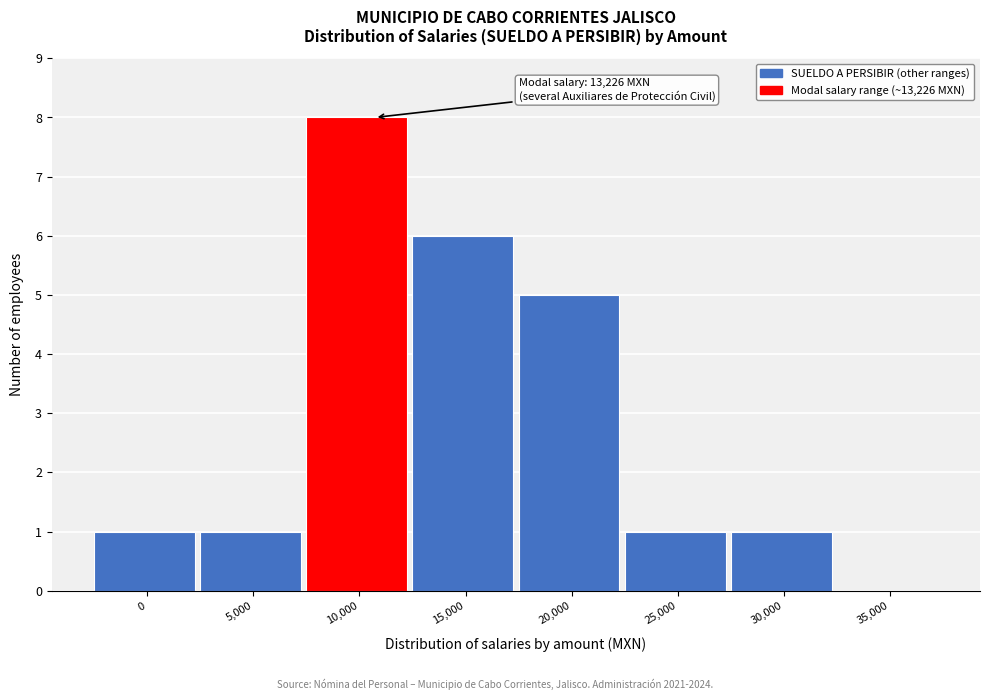

Reading left to right, what are all the values shown in this chart?

0=1	5,000=1	10,000=8	15,000=6	20,000=5	25,000=1	30,000=1	35,000=0